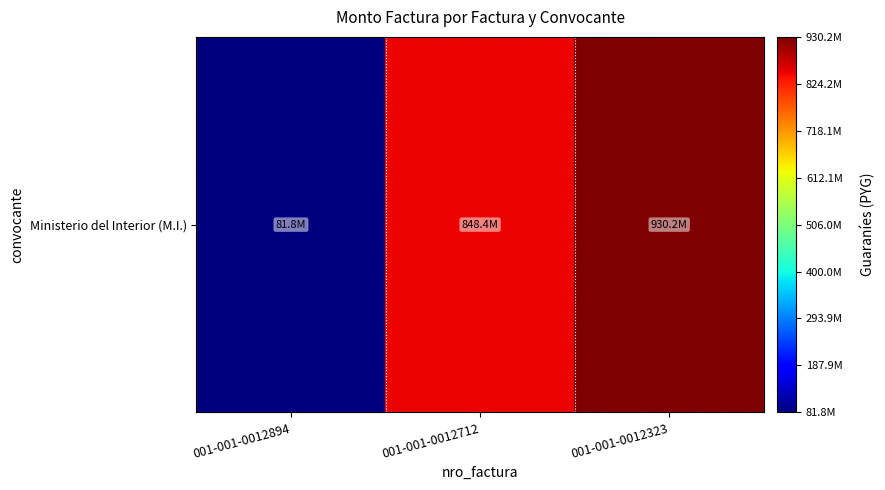

Approximately how many times larger is the value at 001-001-0012323 compared to 001-001-0012894?

11.4